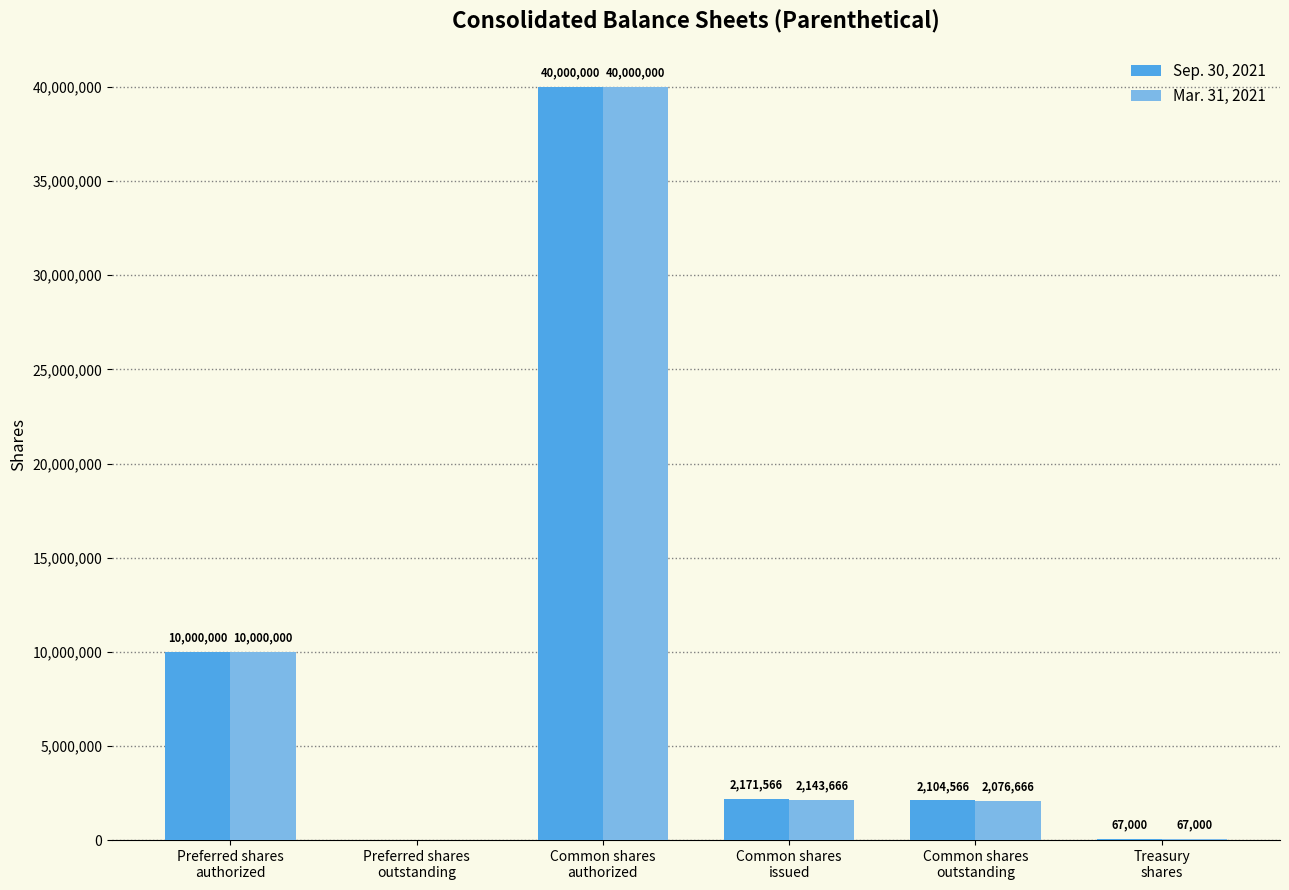

What is the greatest value displayed?

40000000